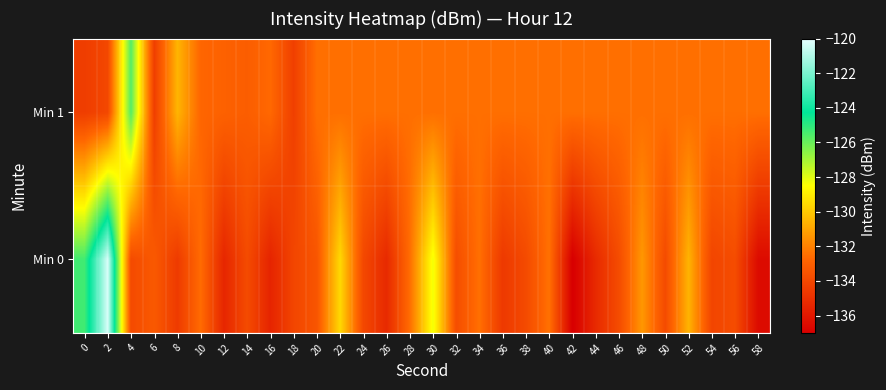

Between 48 and 50, which series saw the biggest shift?

Min 0